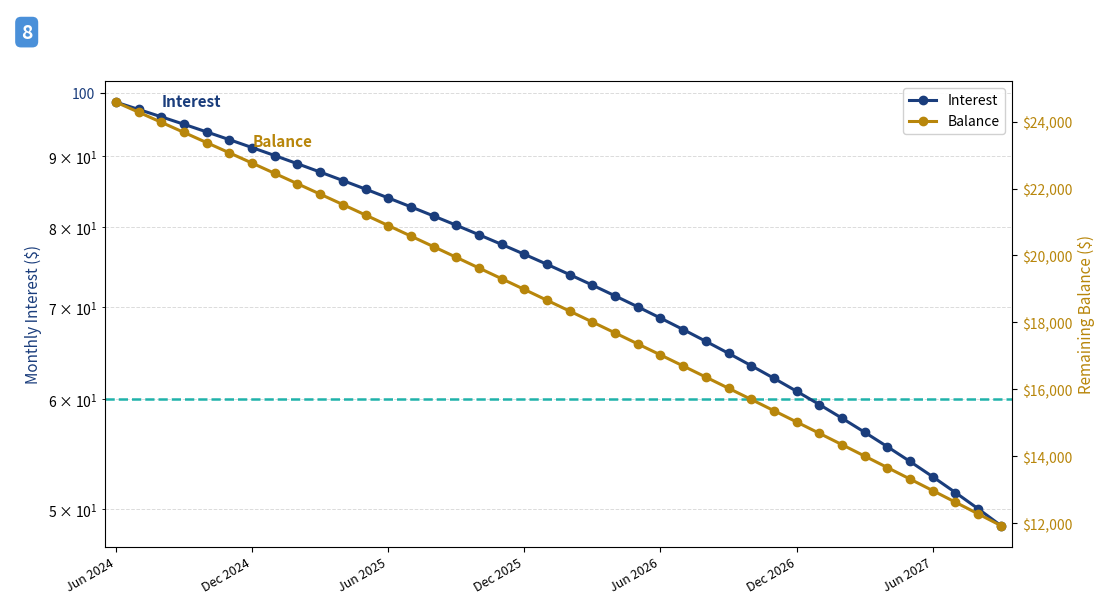

What is the total value across all series at 15?

20025.2